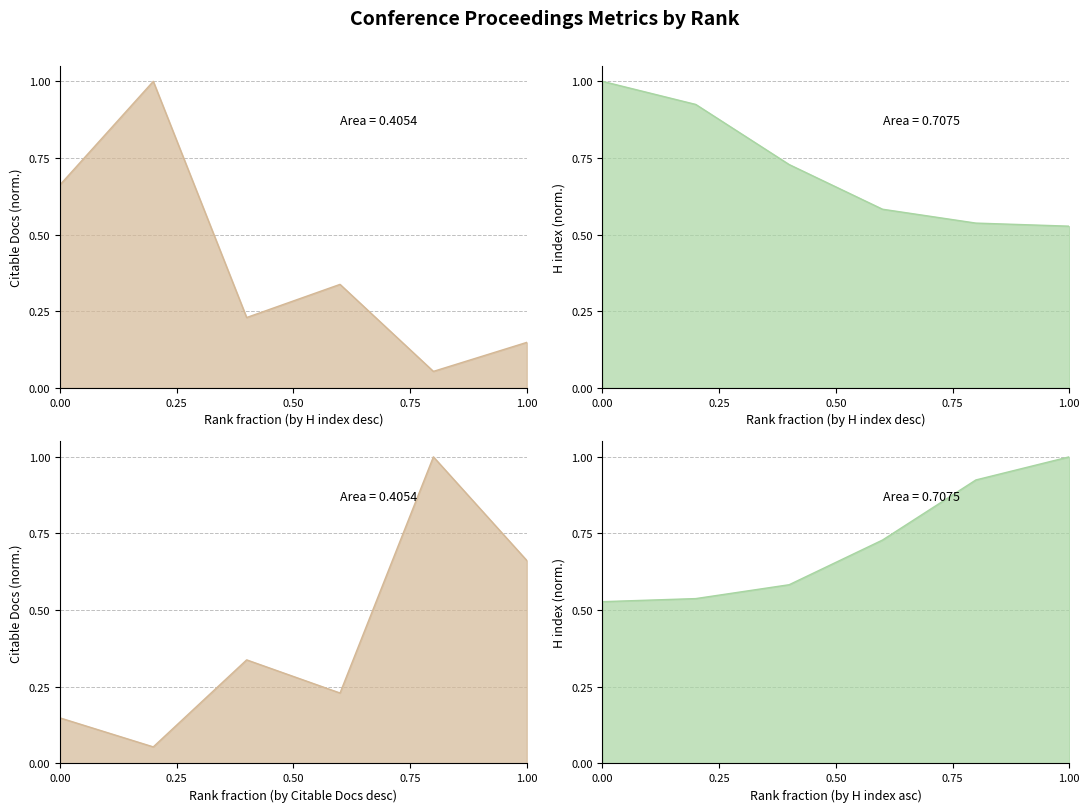

Where is the first local minimum for Citable Docs. (3years)?

3